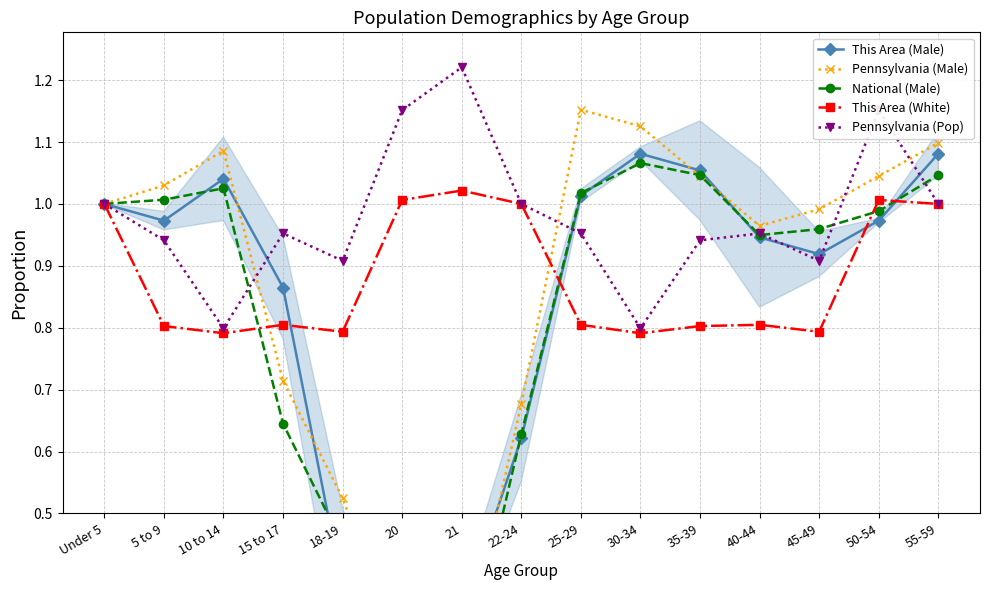

What is the sum of all Pennsylvania (Male) values?

13.0